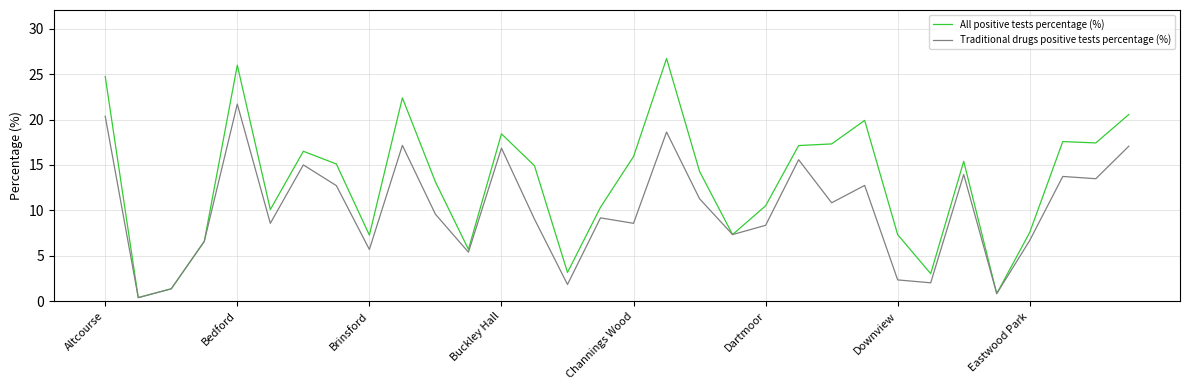

What is the smallest value displayed?

0.4